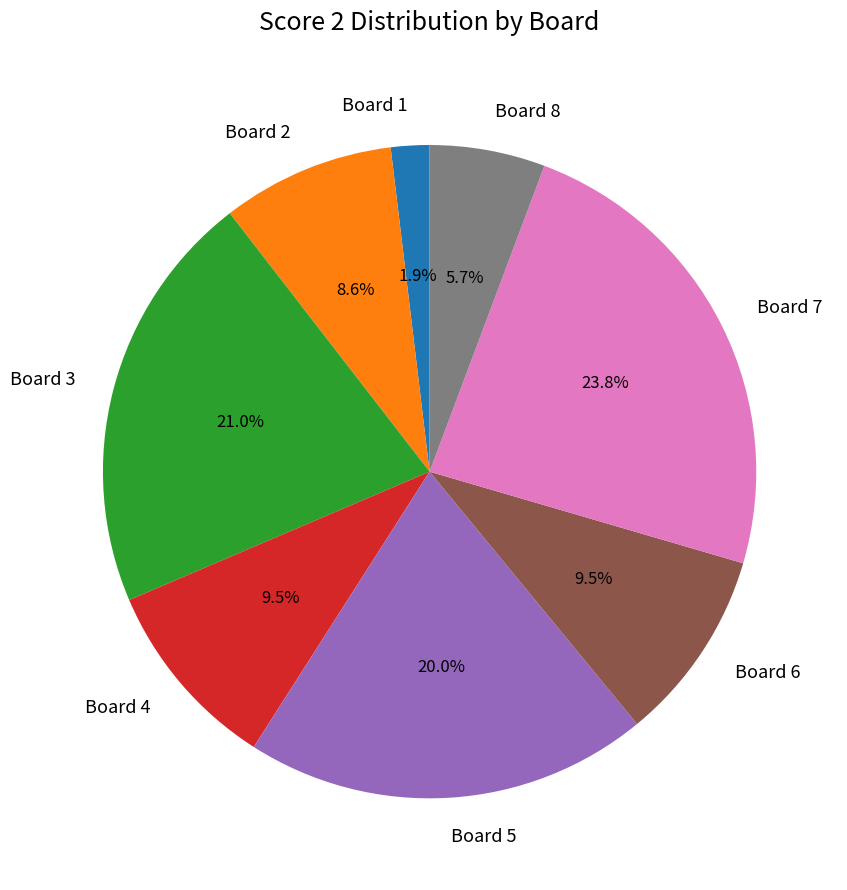

To the nearest percent, what is the average slice percentage?

12%